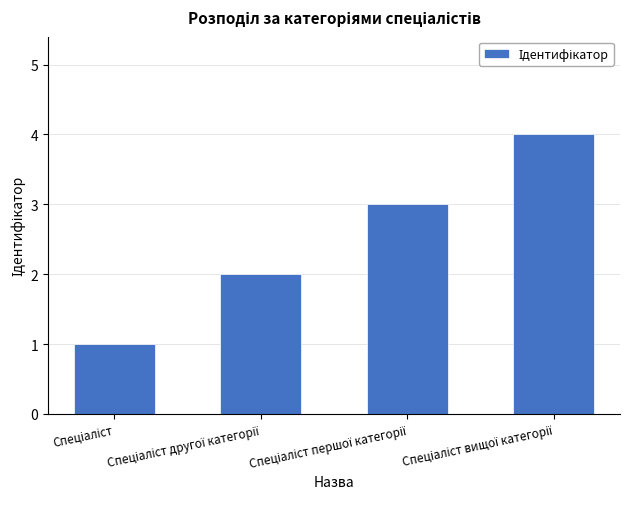

What is the value of the 3rd bar from the left?

3